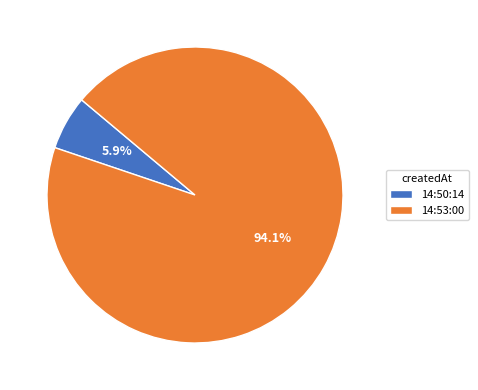

Rank the categories by value from lowest to highest.

14:50:14, 14:53:00